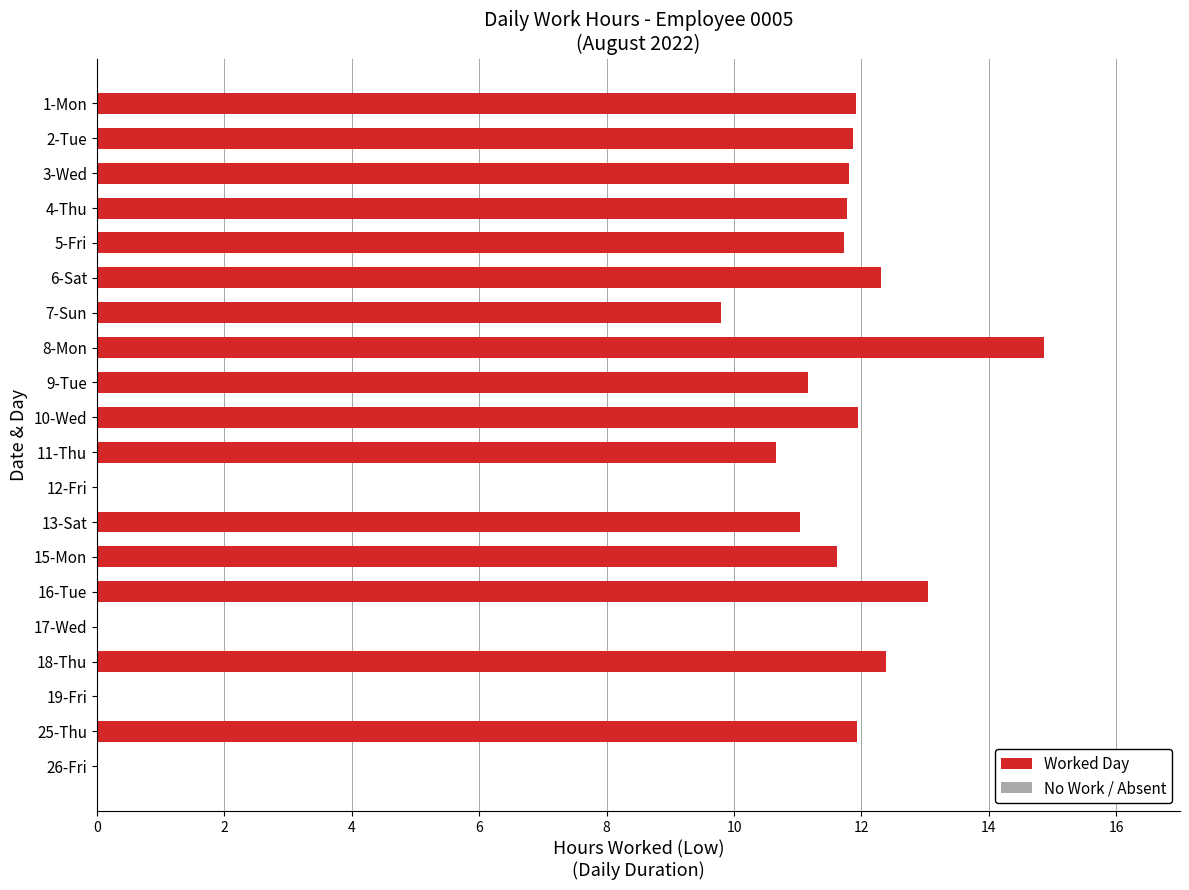

How many data points does each series have?

20